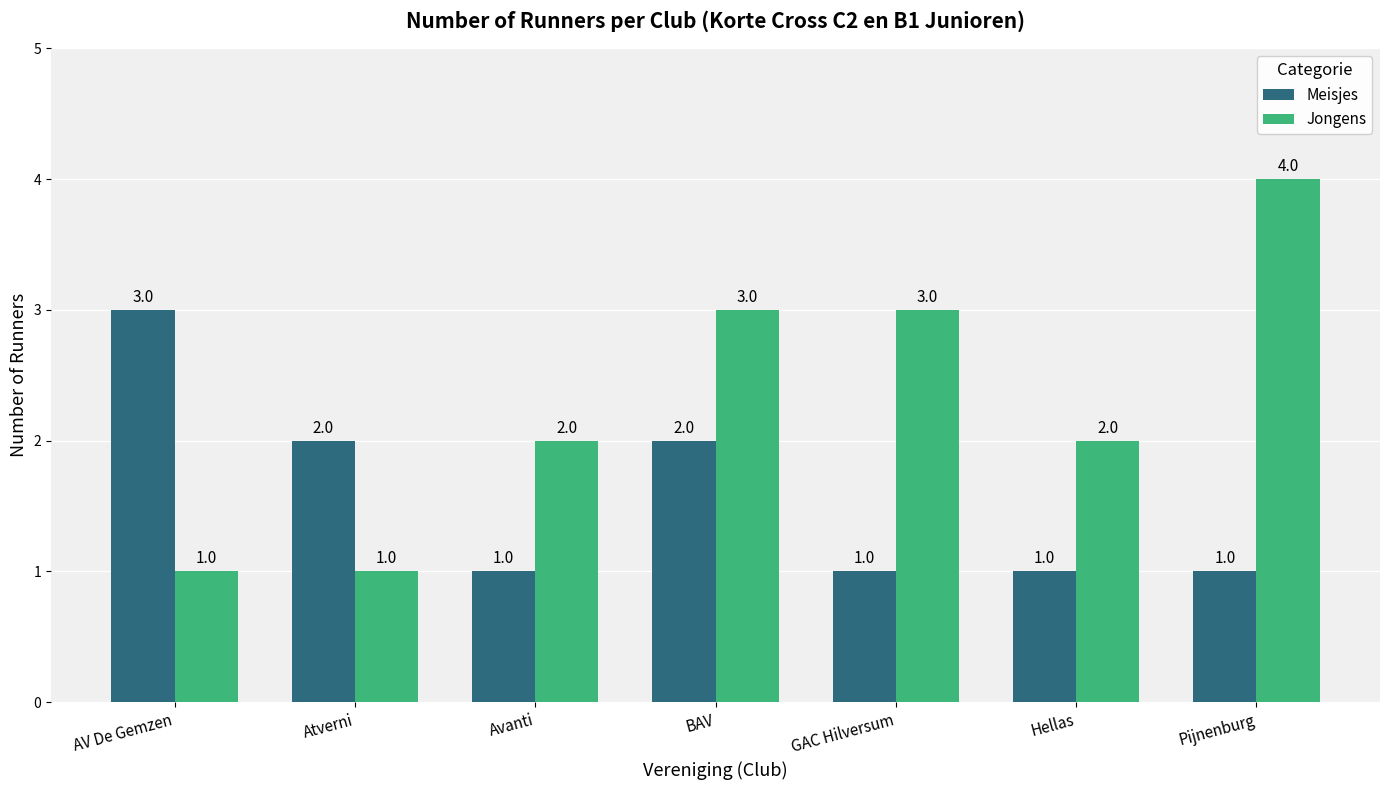

At GAC Hilversum, list the series in order from smallest to largest.

Meisjes, Jongens